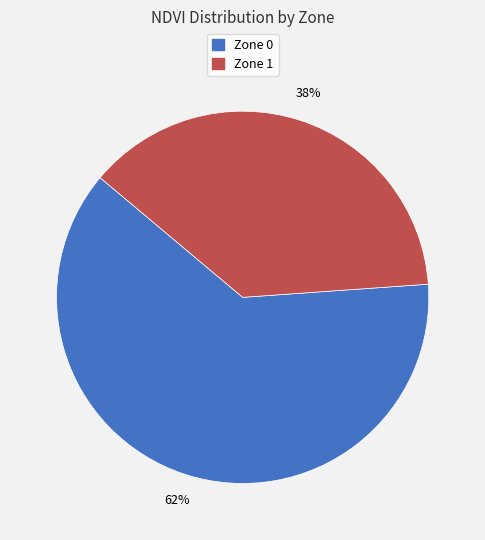

What is the largest slice in the pie chart?

Zone 0